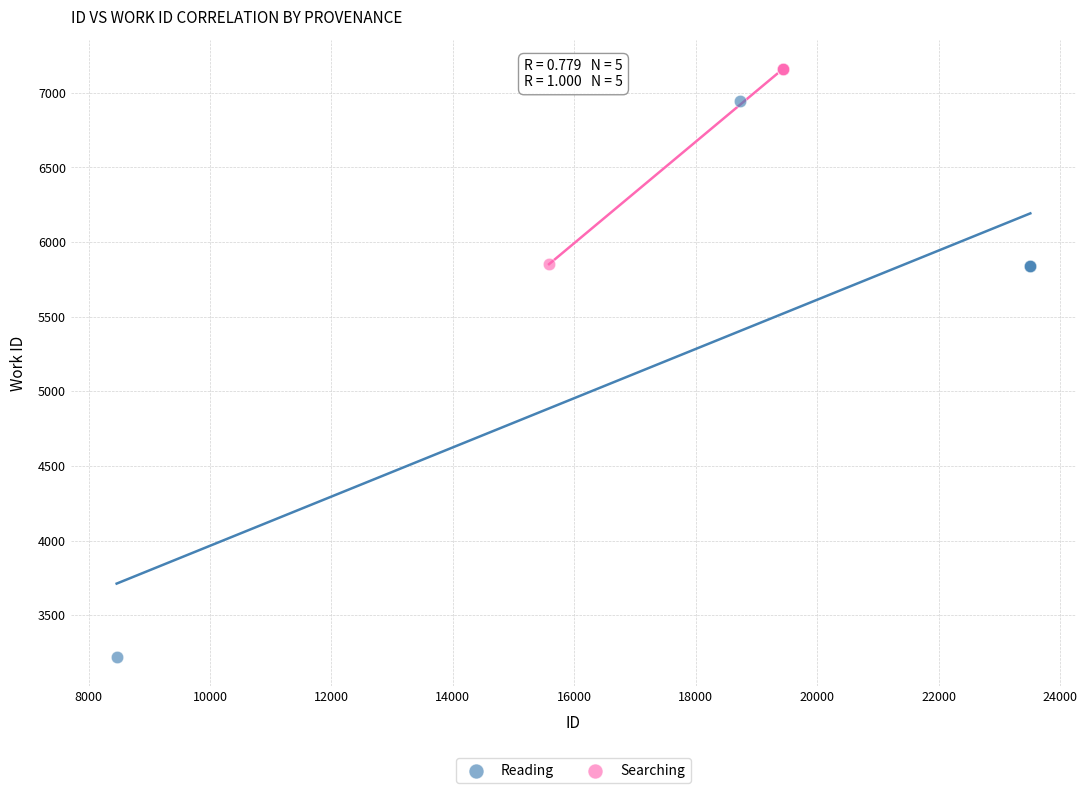

Which series contains the highest Y value?

Searching